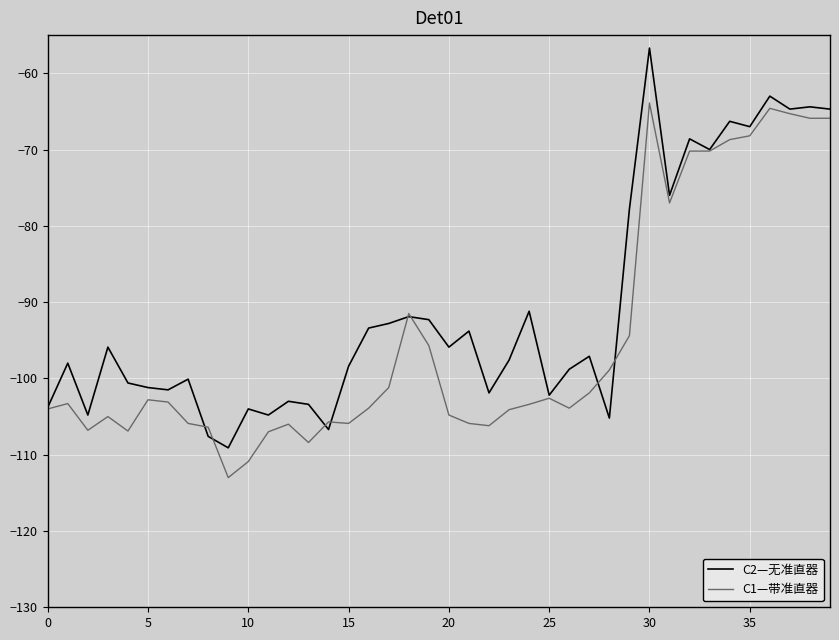

What is the minimum value shown in the chart?

-113.0